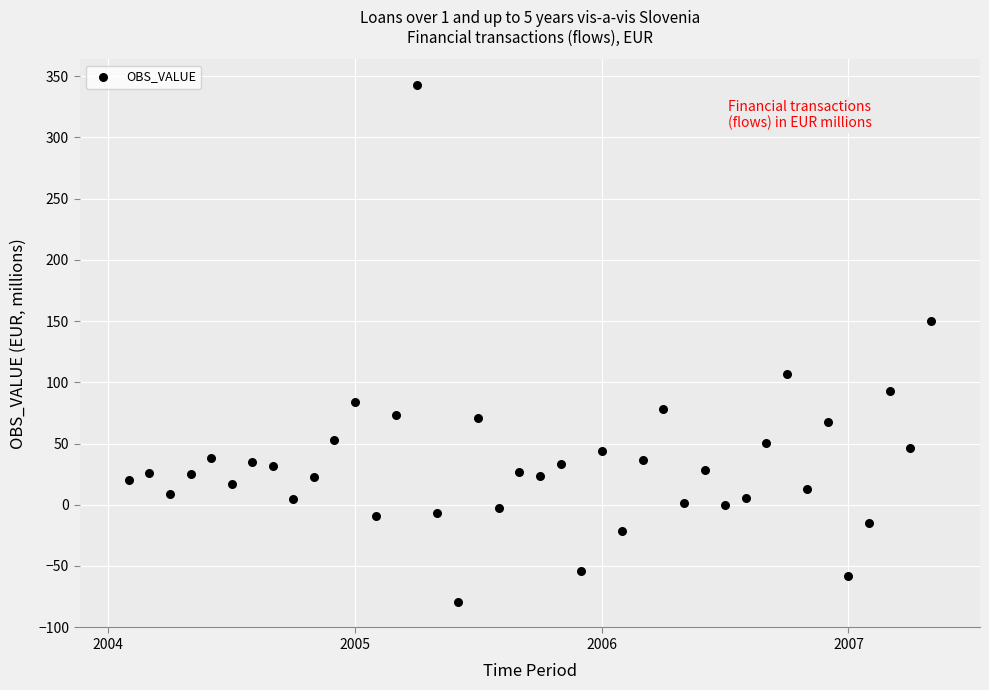

What is the range of X values (max minus min)?

3.2